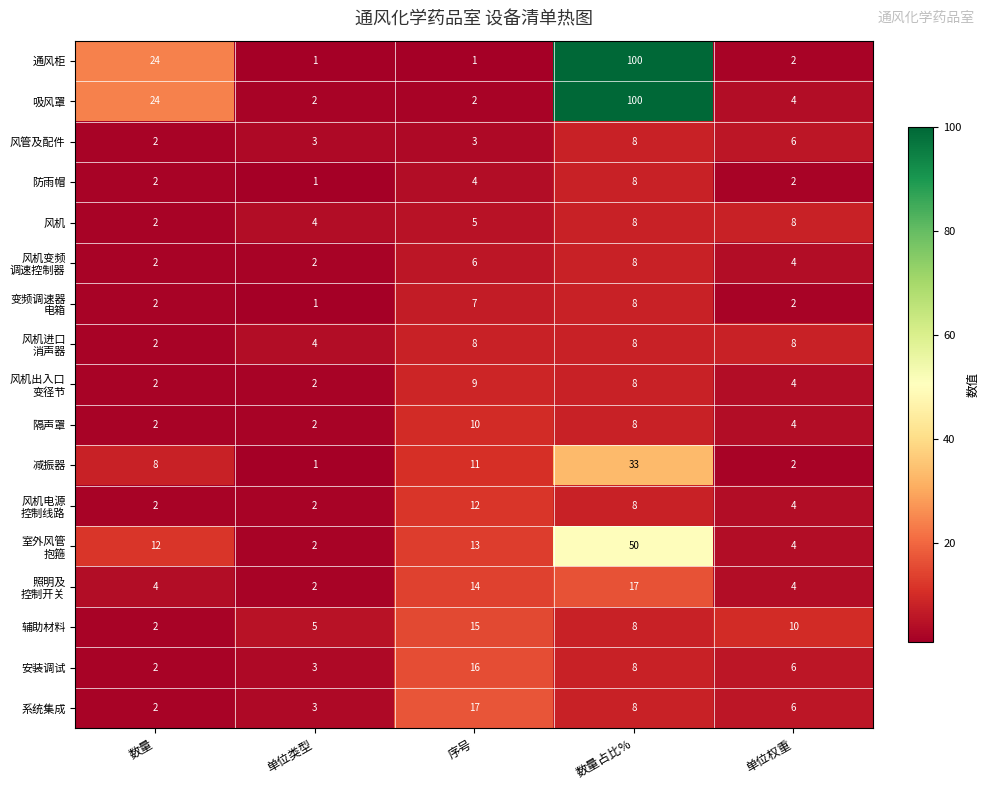

Which series has the widest spread of values?

通风柜